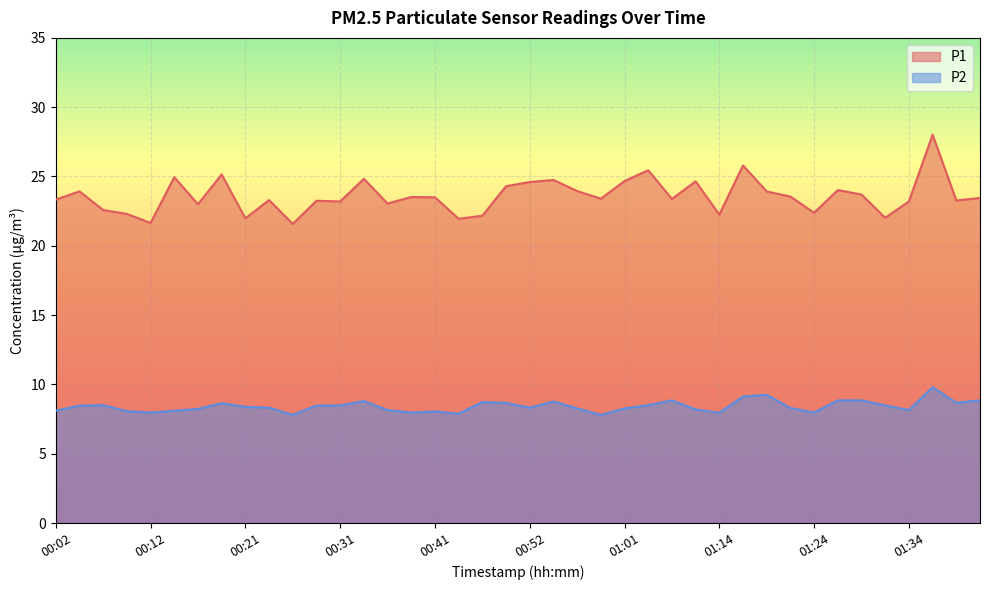

What is the total value across all series at 01:36?

37.8